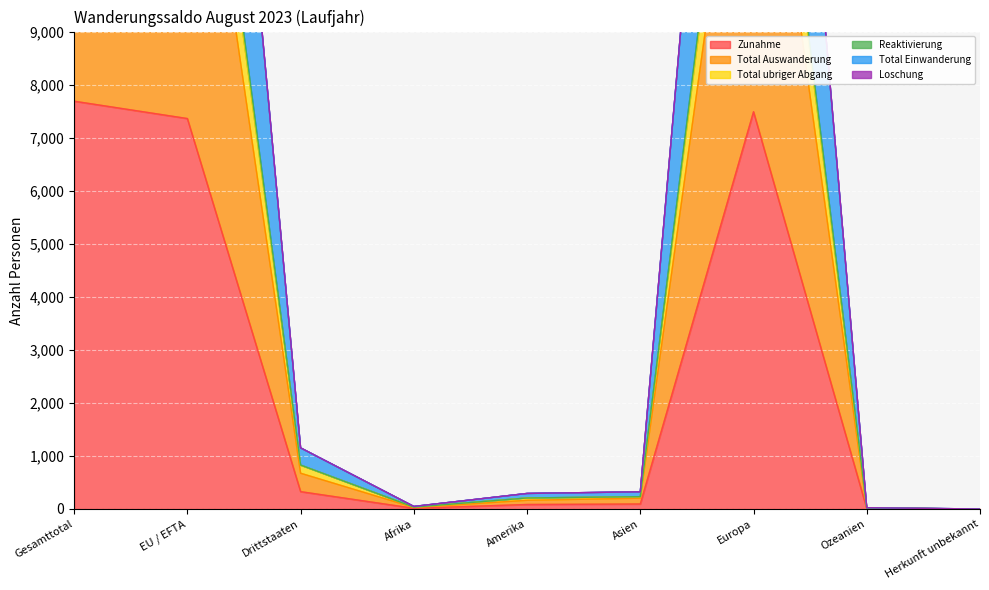

Where is Zunahme nearest to the value 3843?

Drittstaaten